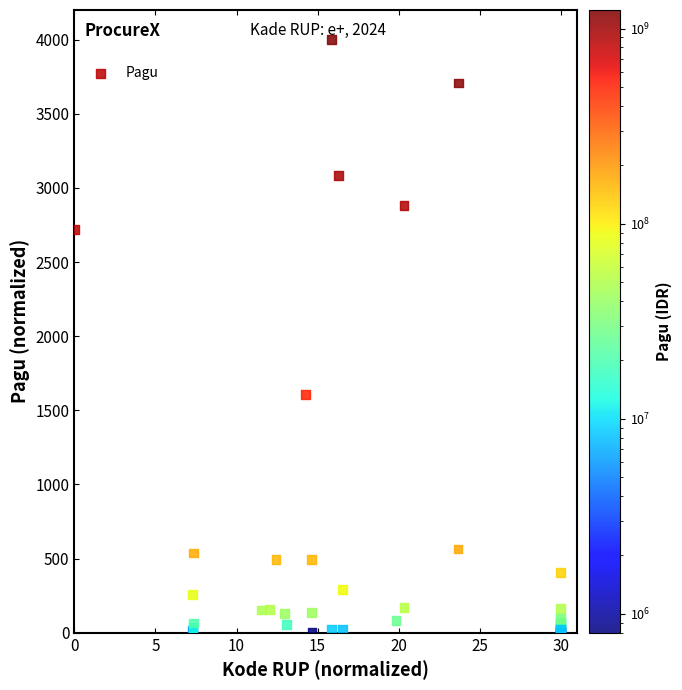

What Y value in the scatter plot is closest to 2000?

1604.8